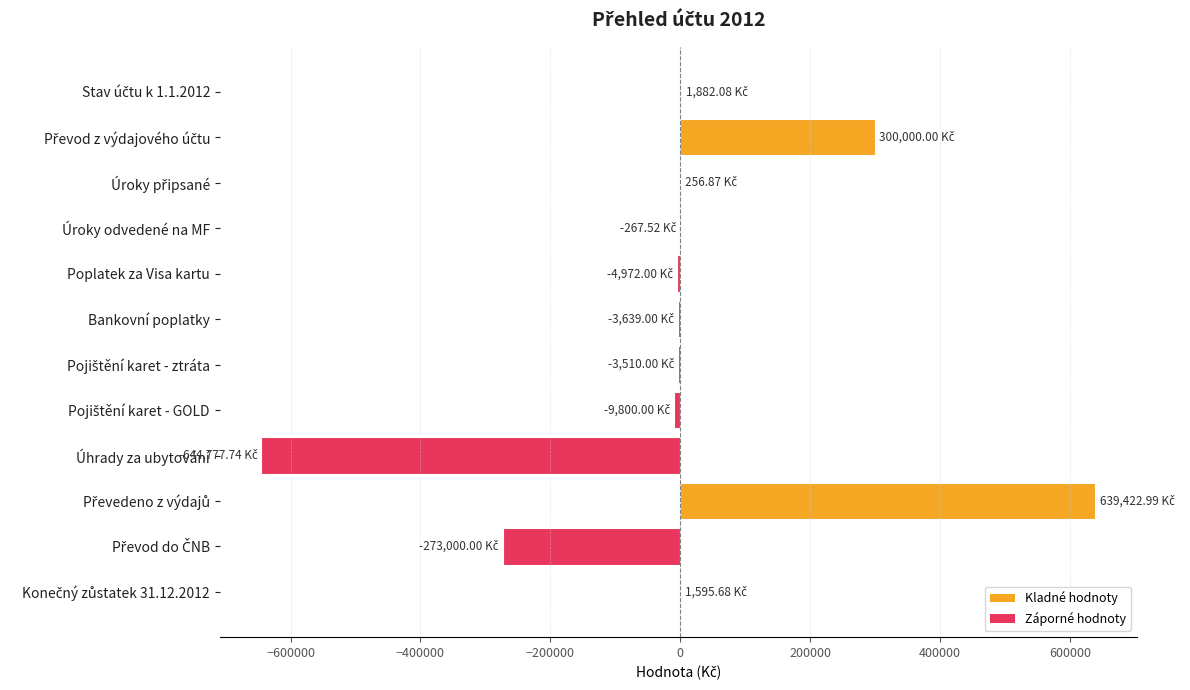

What is the sum of all values?

3191.4